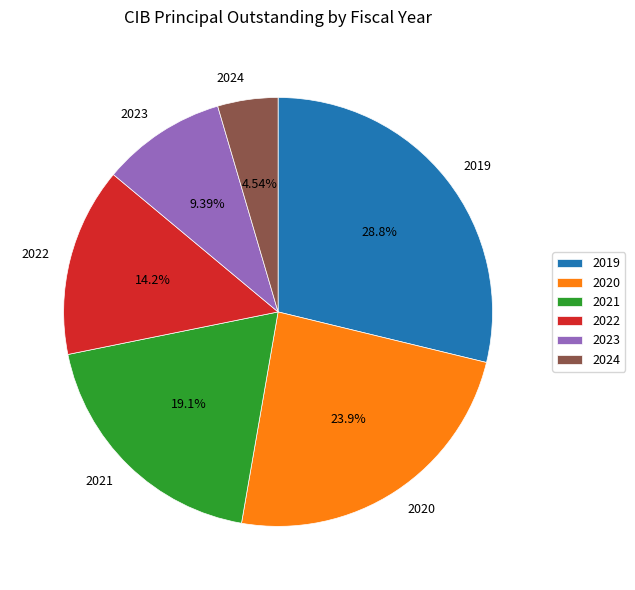

Is it true that 2022 is 14% of the pie?

True